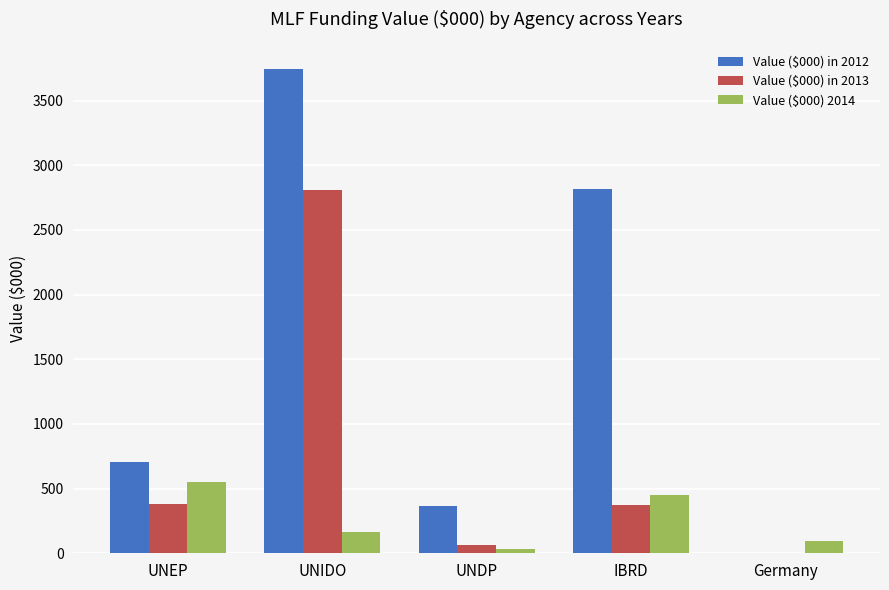

Which series has the largest total across all categories?

Value ($000) in 2012